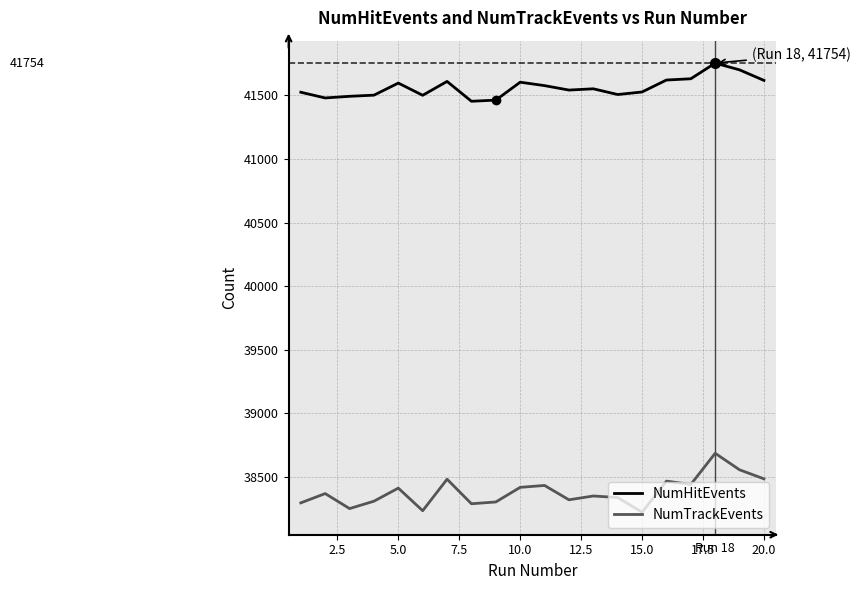

Does the chart display data point markers on the line(s)?

No